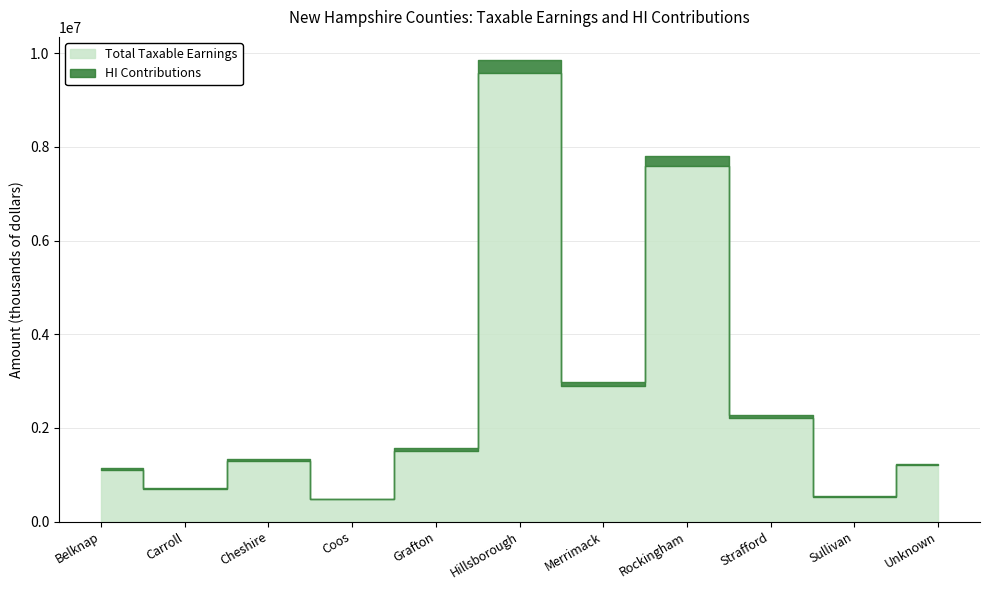

What are all the series names shown in the legend?

Total Taxable Earnings, HI Contributions